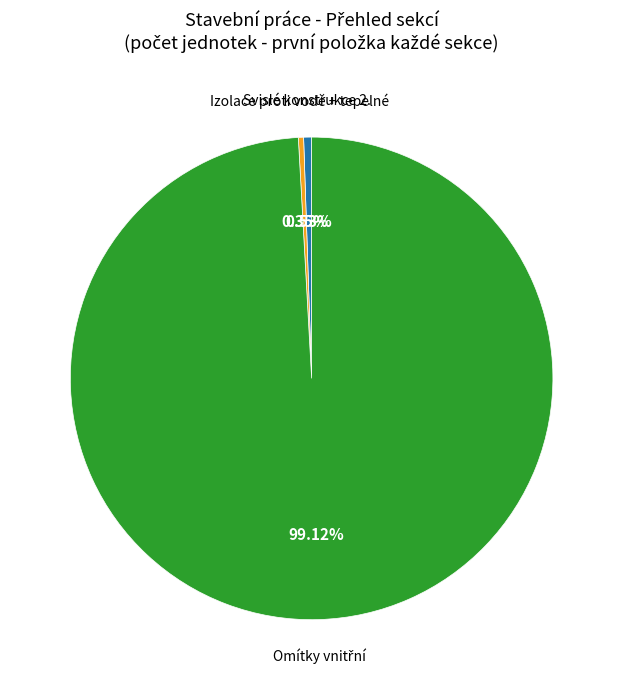

Does any single category account for the majority?

Yes